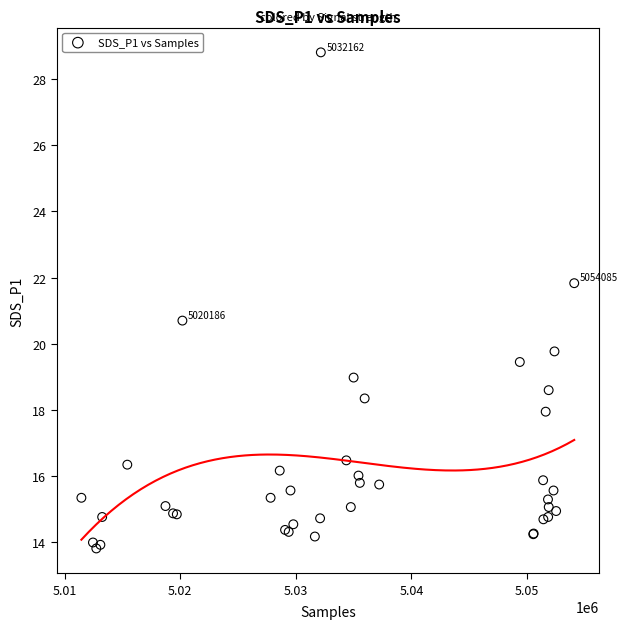

What Y value in the scatter plot is closest to 21?

20.7